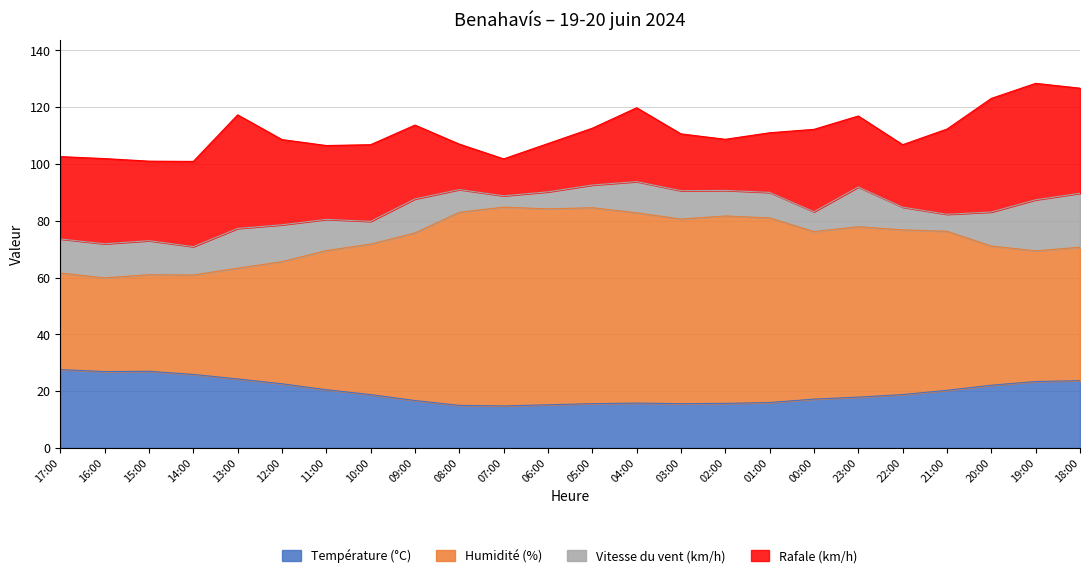

True or false: Température (°C) has more than 2 points higher than both neighbors.

False